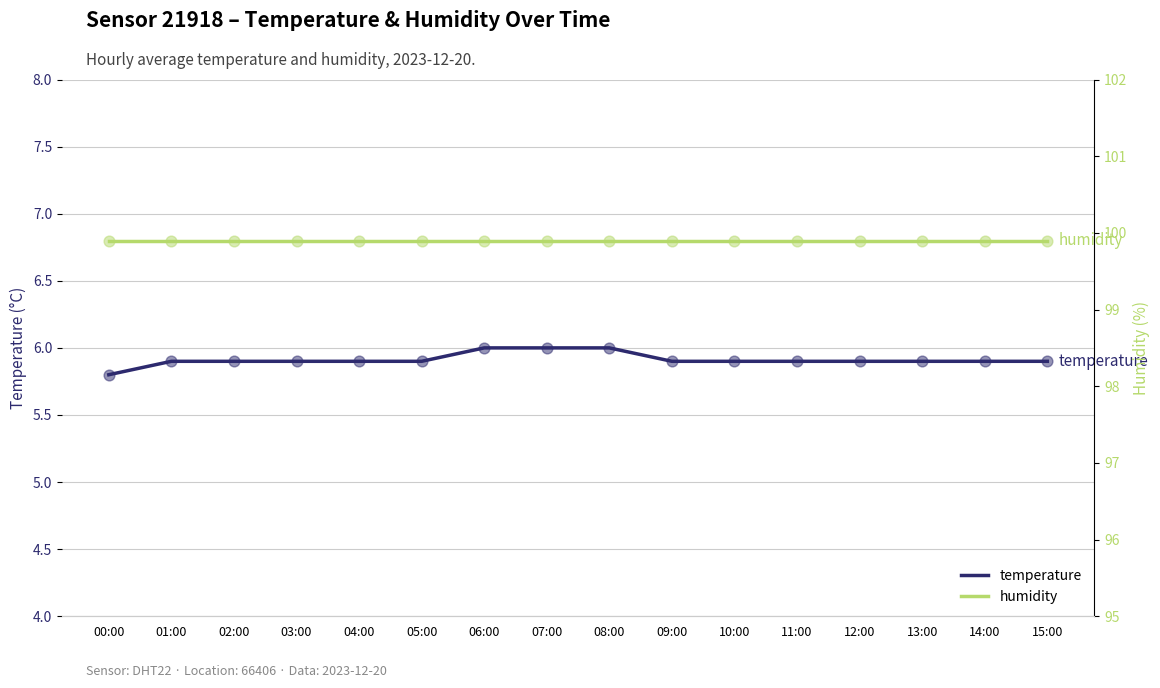

Which series has the widest spread of Y values?

temperature